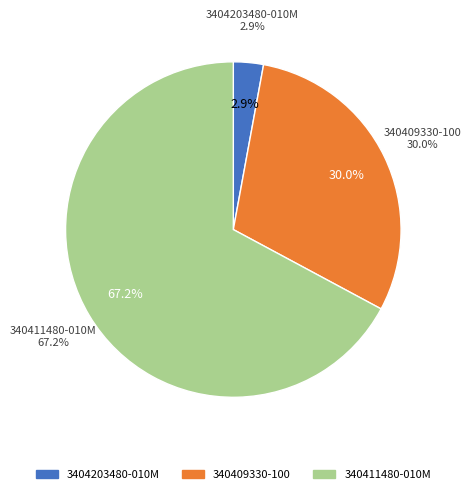

What is the change in value from 3404203480-010M to 340409330-100?

+1030